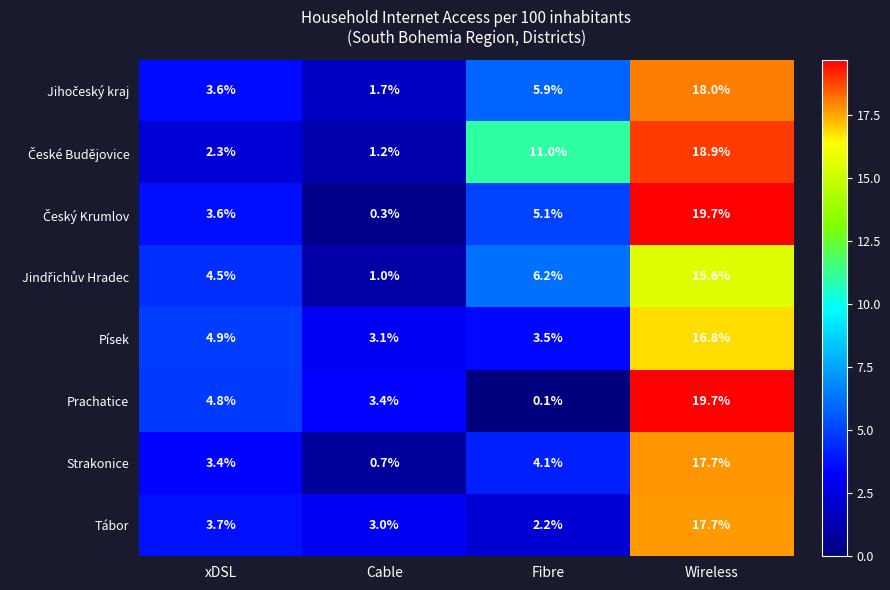

What is the average value of the Tábor series?

6.7